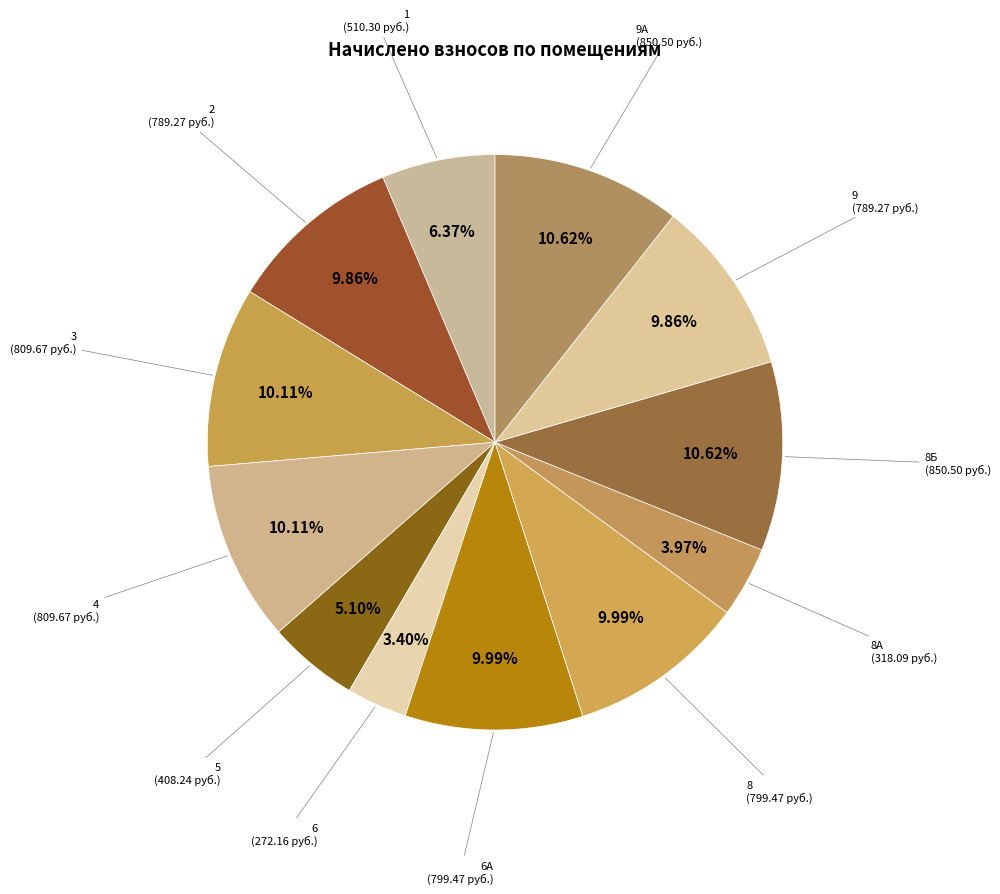

Rank the categories by value from lowest to highest.

6, 8А, 5, 1, 2, 9, 6А, 8, 3, 4, 8Б, 9А